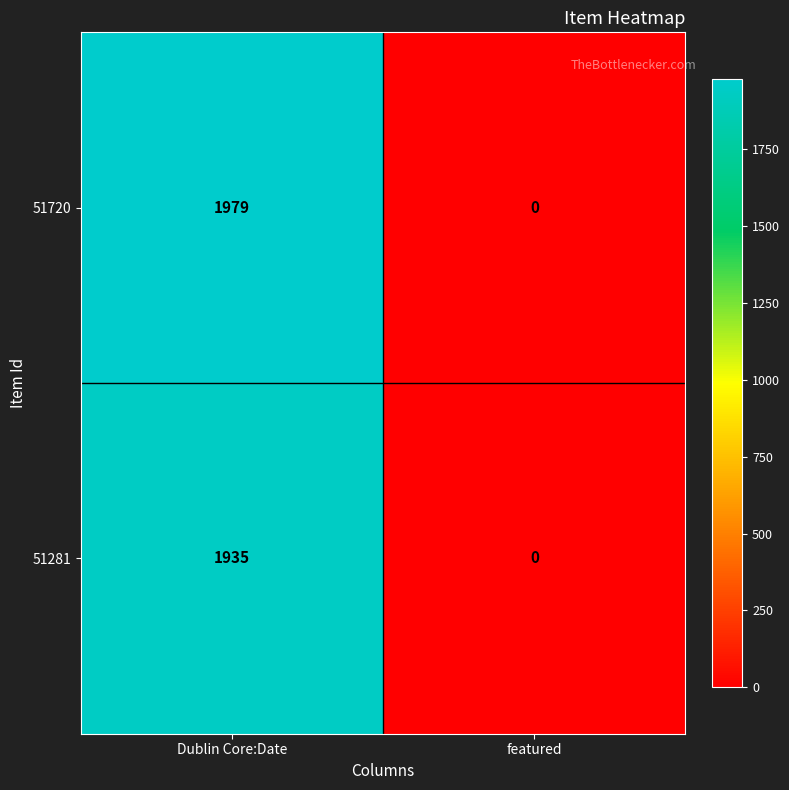

Reading left to right, transcribe all the data shown in this chart.

51720: Dublin Core:Date=1979	featured=0
51281: Dublin Core:Date=1935	featured=0